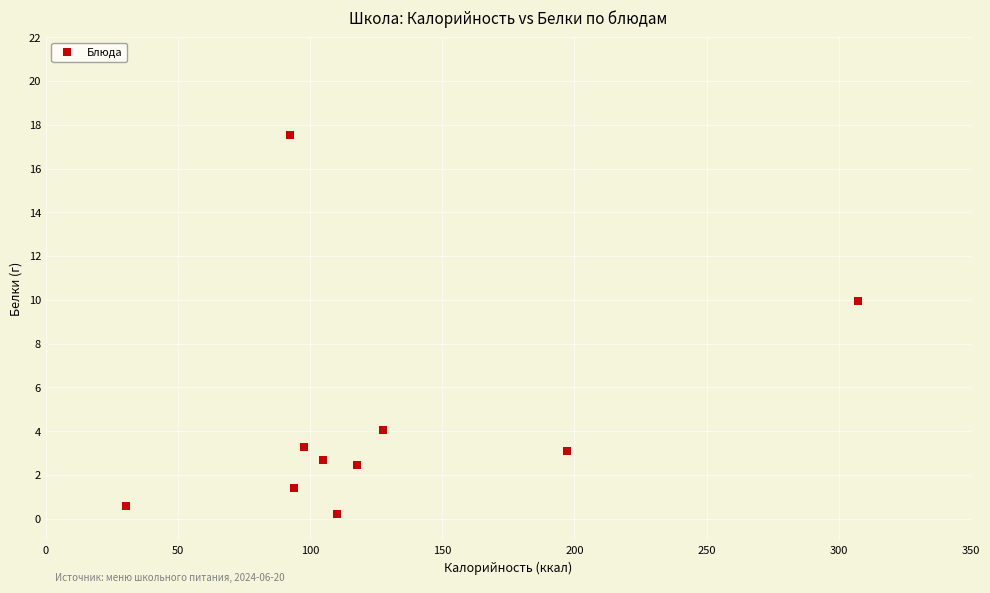

What Y value in the scatter plot is closest to 8?

9.9